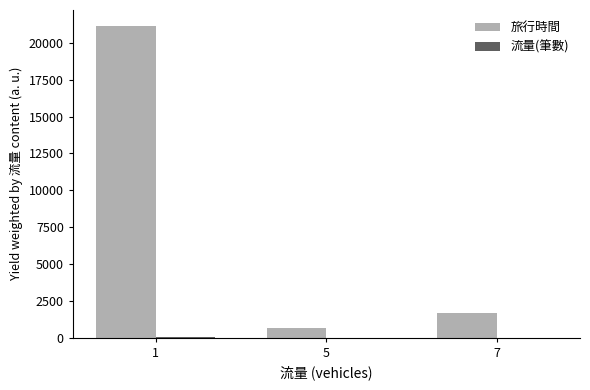

At which category is the sum across all series the highest?

1